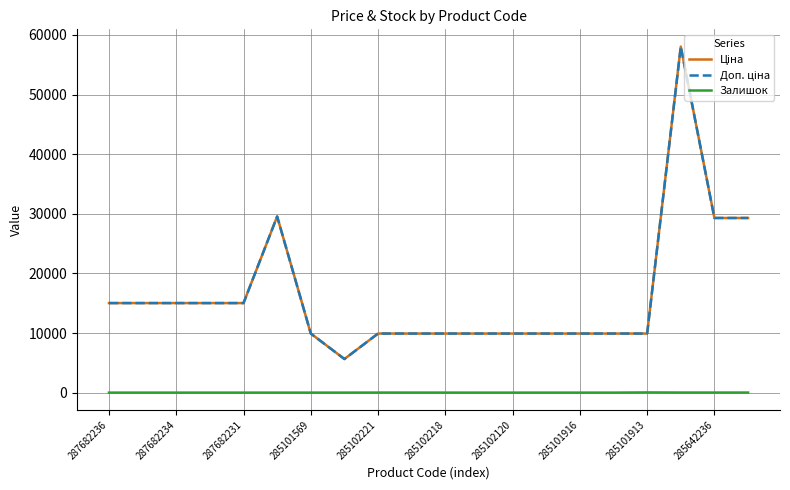

Does the chart have visible grid lines?

Yes